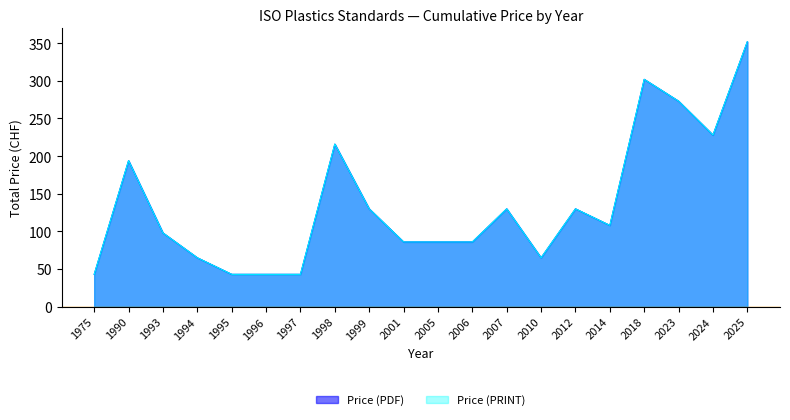

Reading left to right, transcribe all the data shown in this chart.

Price (PDF): 1975=43	1990=194	1993=98	1994=65	1995=43	1996=43	1997=43	1998=216	1999=130	2001=86	2005=86	2006=86	2007=130	2010=65	2012=130	2014=108	2018=302	2023=273	2024=228	2025=352
Price (PRINT): 1975=43	1990=194	1993=98	1994=65	1995=43	1996=43	1997=43	1998=216	1999=130	2001=86	2005=86	2006=86	2007=130	2010=65	2012=130	2014=108	2018=302	2023=273	2024=228	2025=352